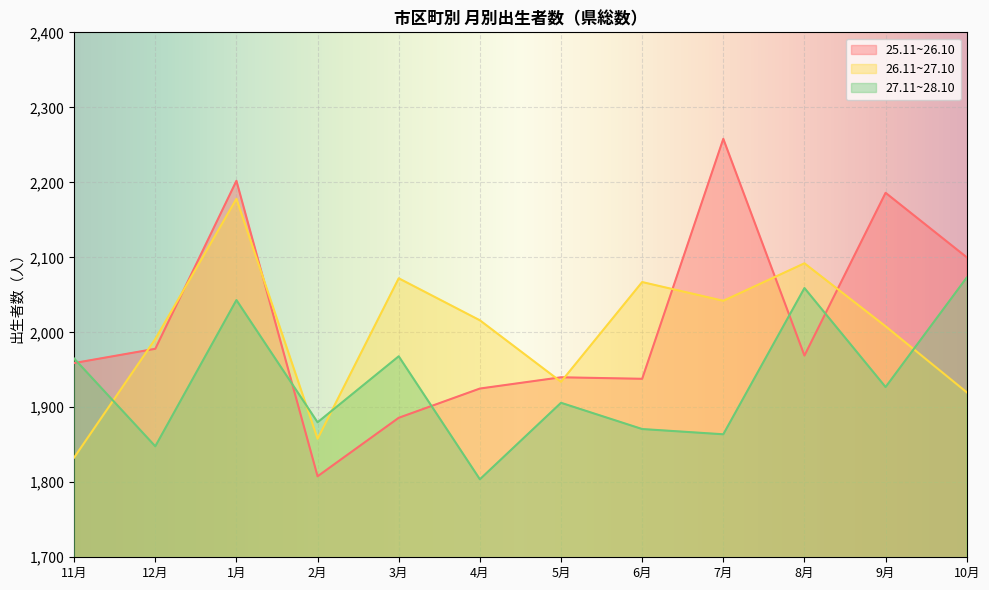

At which label does 27.11~28.10 reach its minimum?

4月